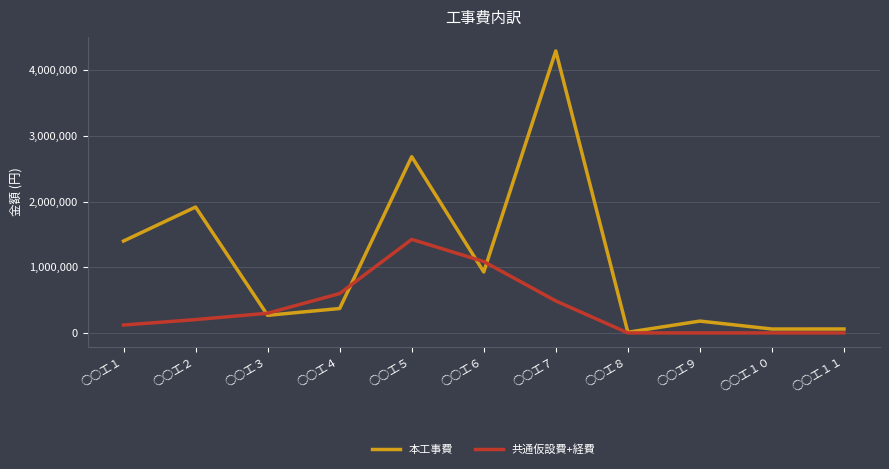

The 共通仮設費+経費 series shows 915167 at ○○工８. True or false?

False